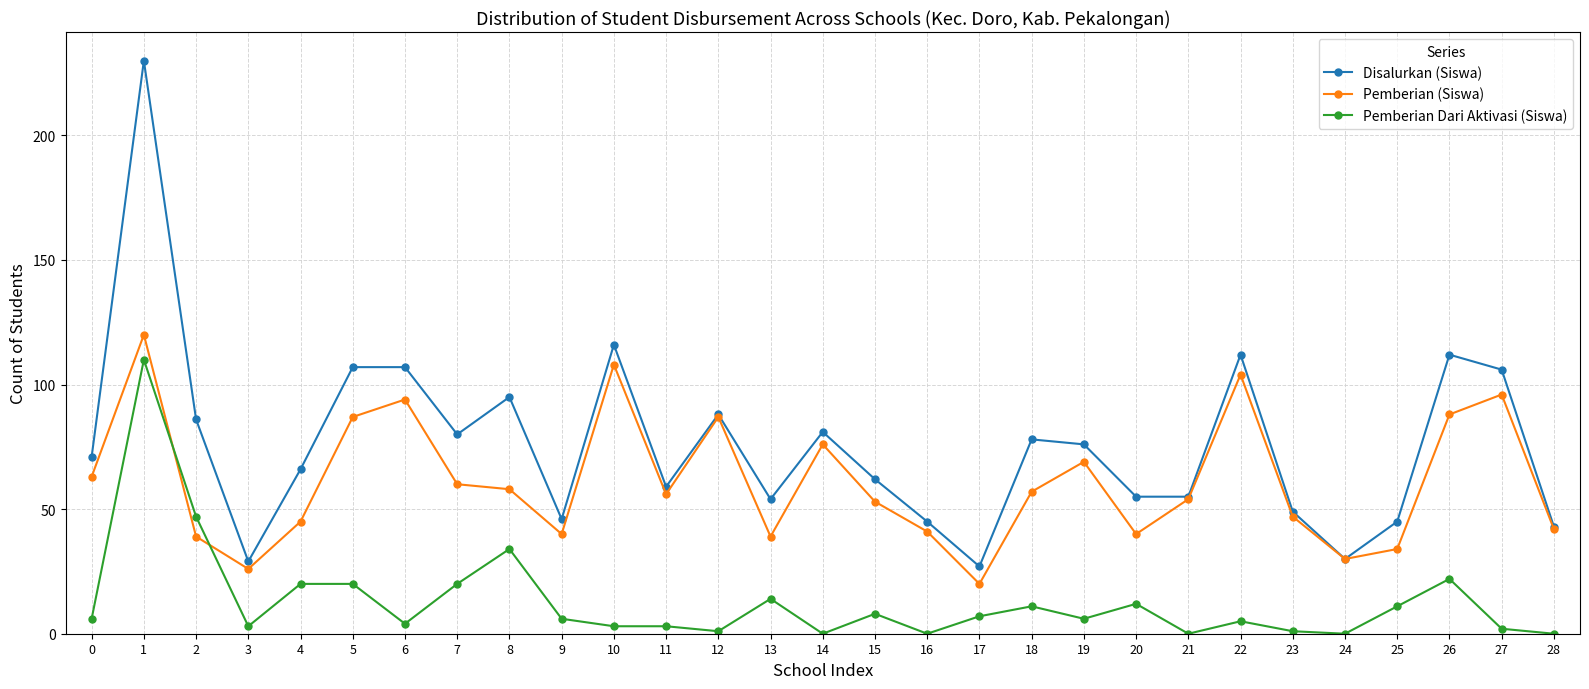

Reading right to left, what are all the values shown in this chart?

Disalurkan (Siswa): 28=43	27=106	26=112	25=45	24=30	23=49	22=112	21=55	20=55	19=76	18=78	17=27	16=45	15=62	14=81	13=54	12=88	11=59	10=116	9=46	8=95	7=80	6=107	5=107	4=66	3=29	2=86	1=230	0=71
Pemberian (Siswa): 28=42	27=96	26=88	25=34	24=30	23=47	22=104	21=54	20=40	19=69	18=57	17=20	16=41	15=53	14=76	13=39	12=87	11=56	10=108	9=40	8=58	7=60	6=94	5=87	4=45	3=26	2=39	1=120	0=63
Pemberian Dari Aktivasi (Siswa): 28=0	27=2	26=22	25=11	24=0	23=1	22=5	21=0	20=12	19=6	18=11	17=7	16=0	15=8	14=0	13=14	12=1	11=3	10=3	9=6	8=34	7=20	6=4	5=20	4=20	3=3	2=47	1=110	0=6